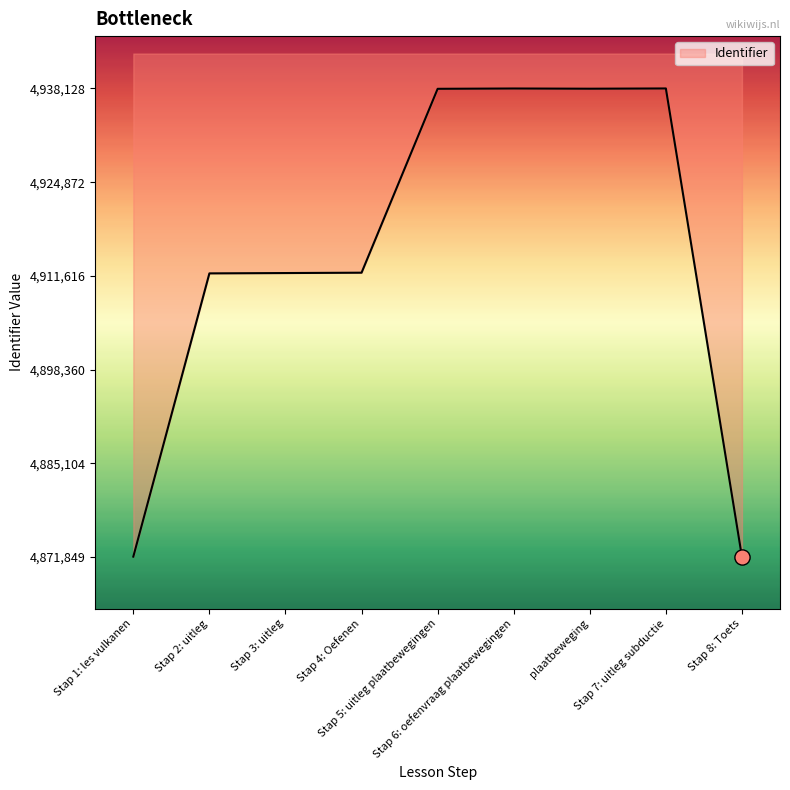

Approximately how many times larger is the value at Stap 8: Toets compared to Stap 5: uitleg plaatbewegingen?

1.0